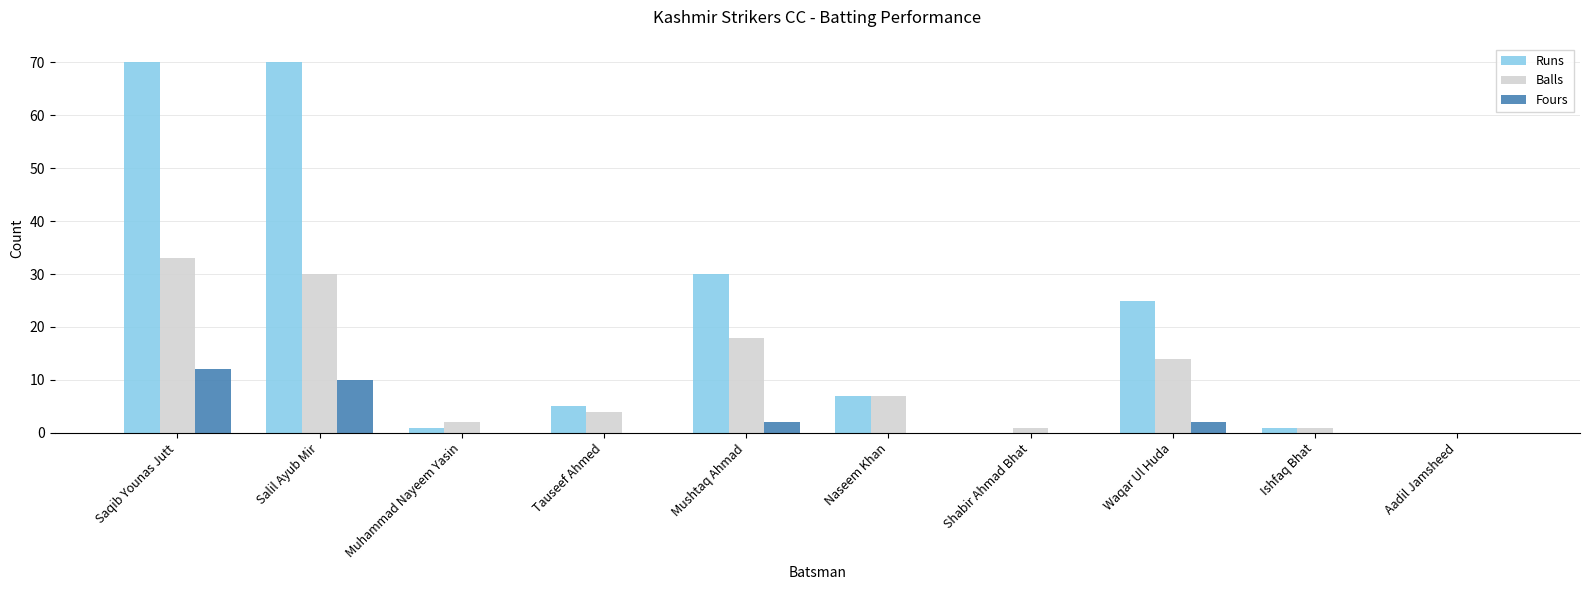

What is the sum of all Balls values?

110